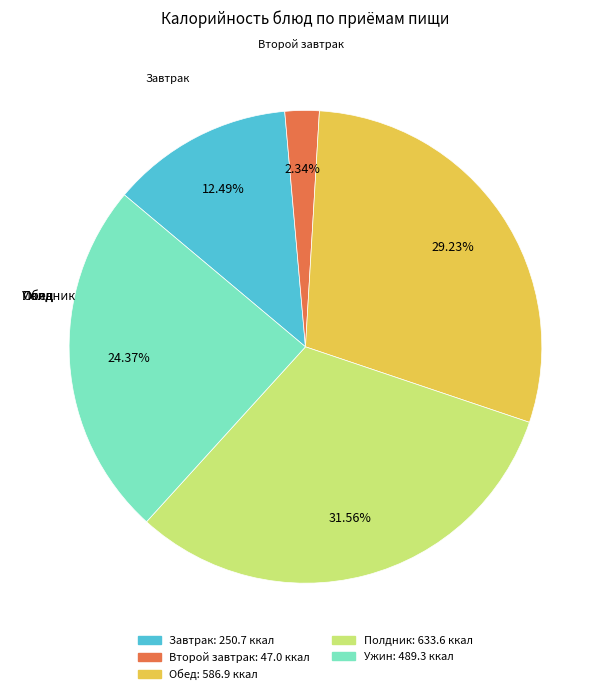

Does any single category account for the majority?

No